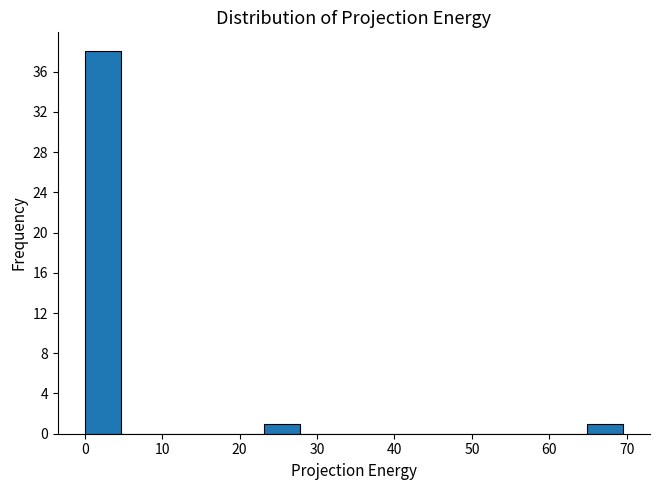

Reading left to right, transcribe this chart: for each bar, give the range it covers on the x-axis and its height. Neither the bar edges nor the heights are printed on the chart, so give them approximately, as read against the axes.

0 to 5: 38
5 to 9: 0
9 to 14: 0
14 to 19: 0
19 to 23: 0
23 to 28: 1
28 to 32: 0
32 to 37: 0
37 to 42: 0
42 to 46: 0
46 to 51: 0
51 to 56: 0
56 to 60: 0
60 to 65: 0
65 to 70: 1